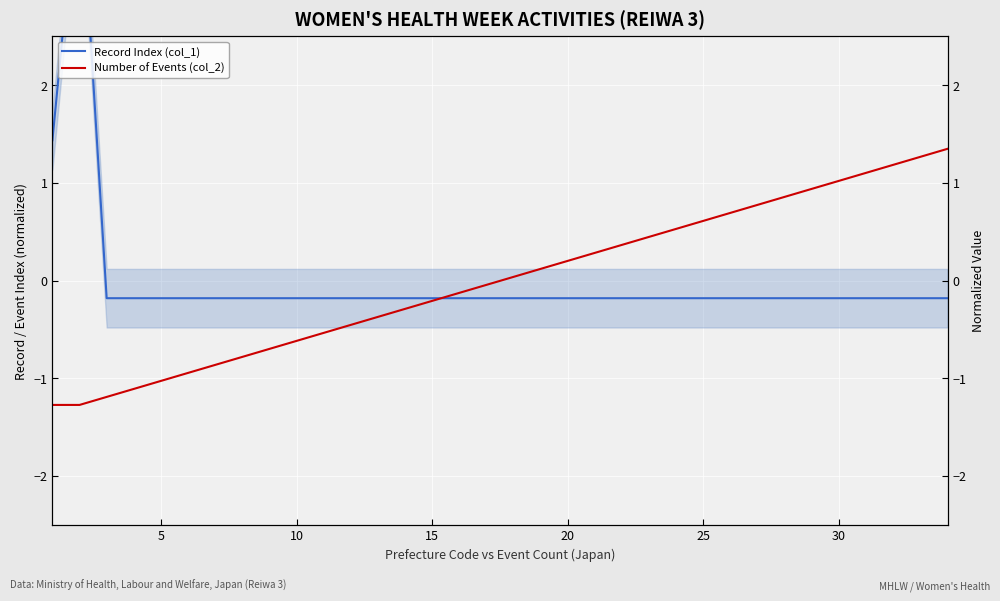

How many times do Number of Events (col_2) and Record Index (col_1) cross each other?

1